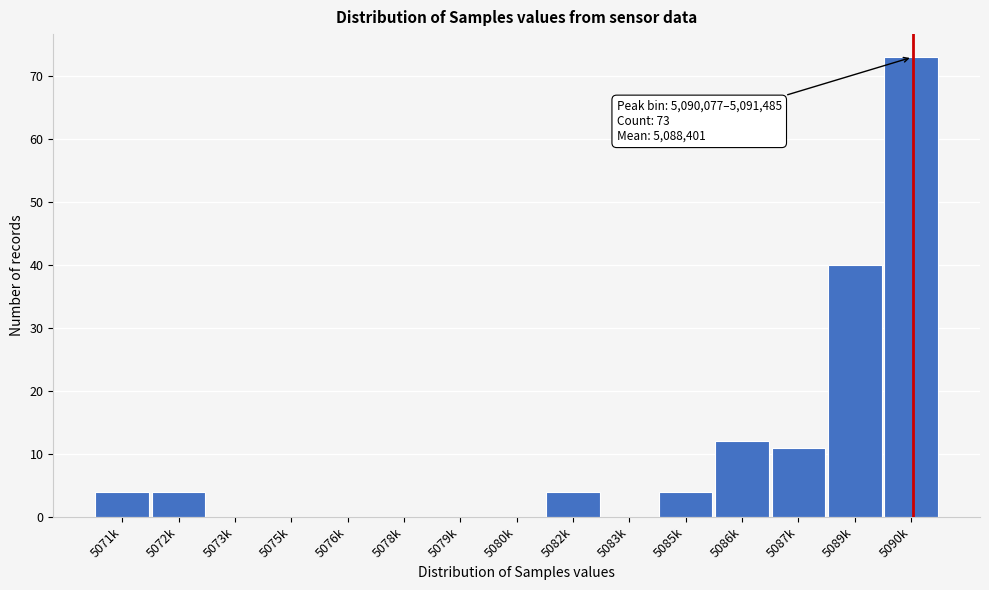

Reading left to right, extract all data points from this chart.

5071k=4	5072k=4	5073k=0	5075k=0	5076k=0	5078k=0	5079k=0	5080k=0	5082k=4	5083k=0	5085k=4	5086k=12	5087k=11	5089k=40	5090k=73